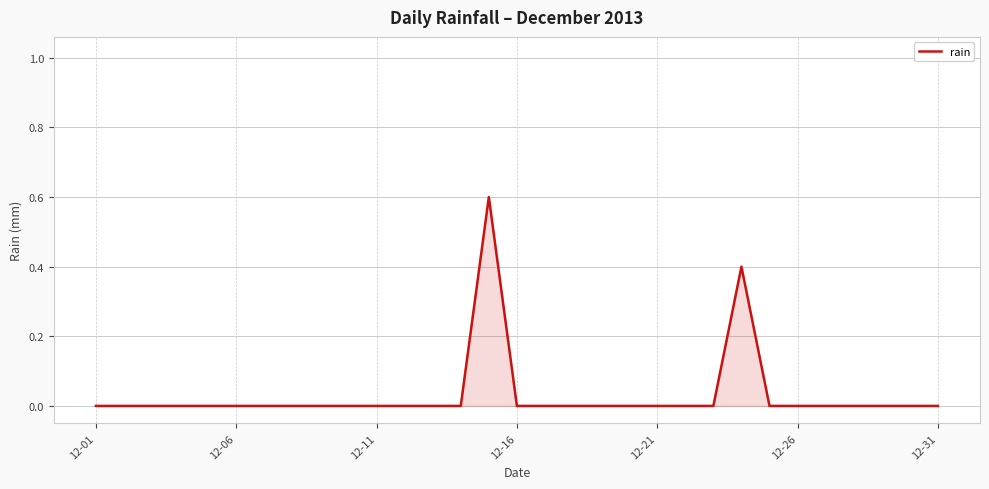

Reading left to right, list all the values displayed in this chart.

0.0	0.0	0.0	0.0	0.0	0.0	0.0	0.0	0.0	0.0	0.0	0.0	0.0	0.0	0.6	0.0	0.0	0.0	0.0	0.0	0.0	0.0	0.0	0.4	0.0	0.0	0.0	0.0	0.0	0.0	0.0